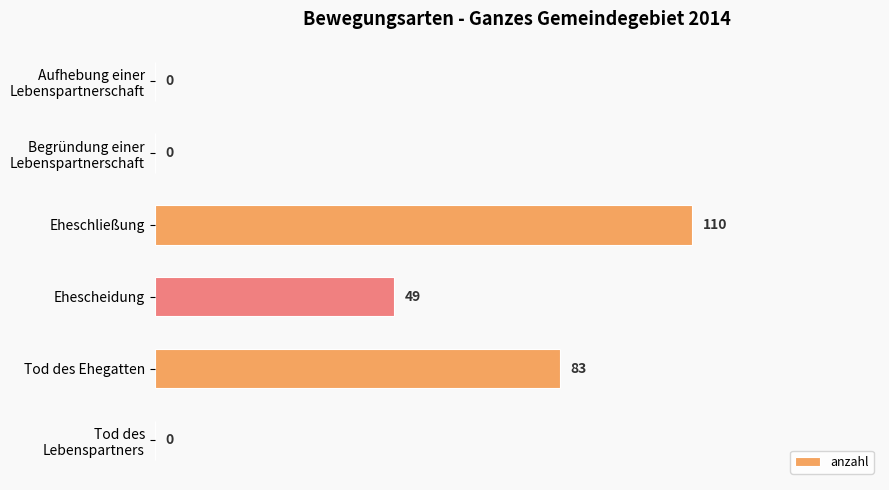

Which has a higher value, Eheschließung or Ehescheidung?

Eheschließung